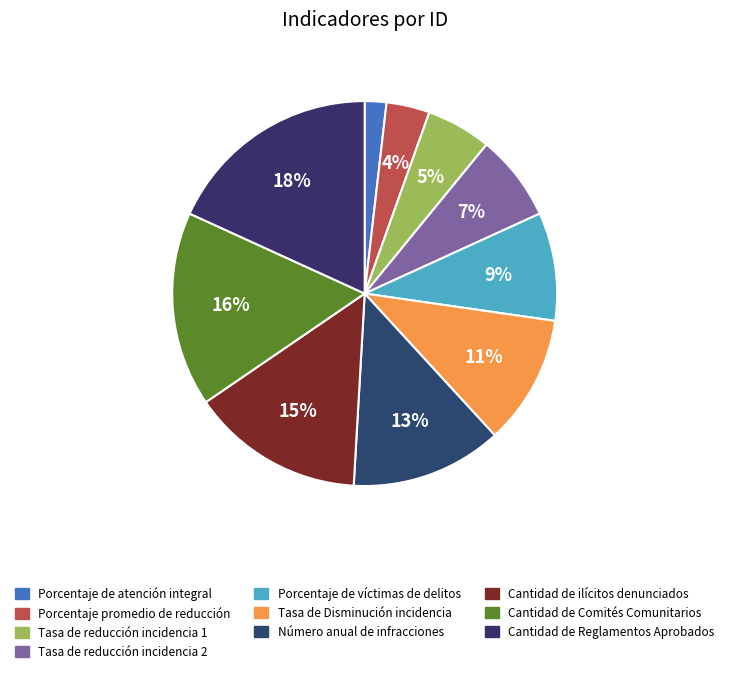

Which category has the biggest portion of the pie?

Cantidad de Reglamentos Aprobados